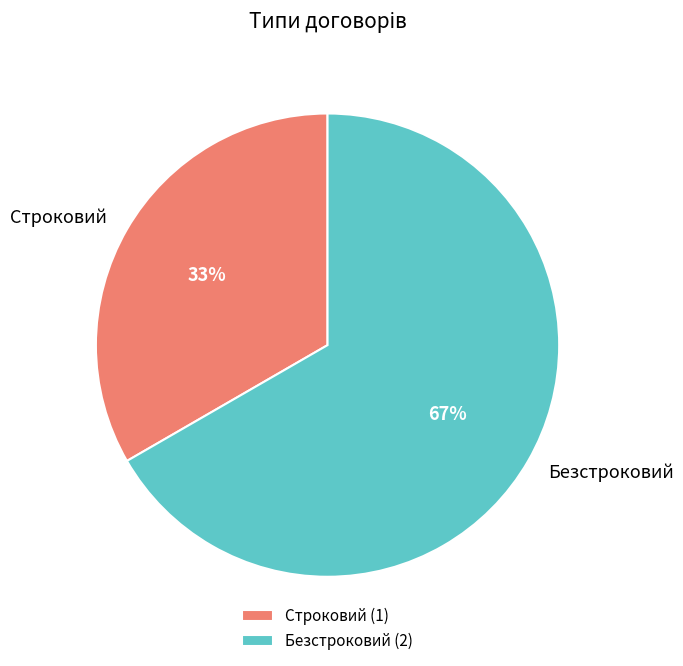

How many slices are in this pie chart?

2